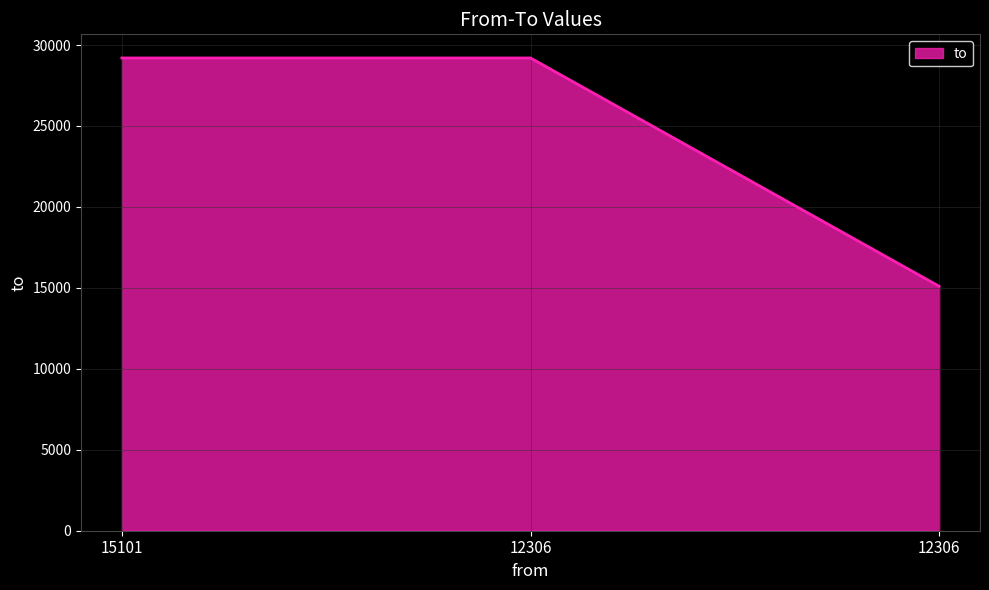

At which category does the chart reach its minimum across all series?

12306